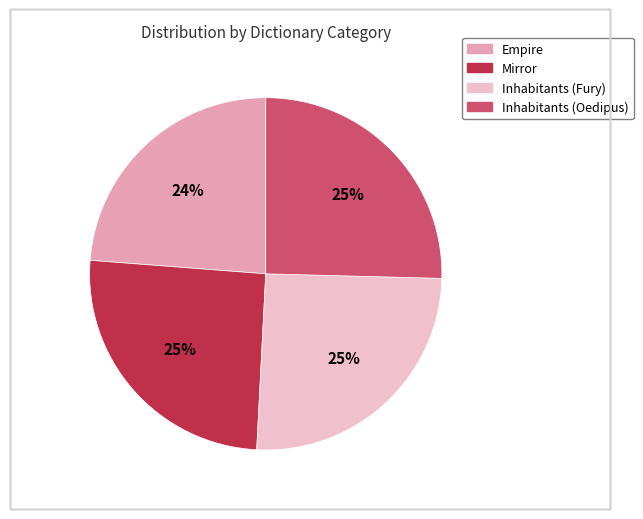

Between Inhabitants (Oedipus) and Empire, which is larger?

Inhabitants (Oedipus)